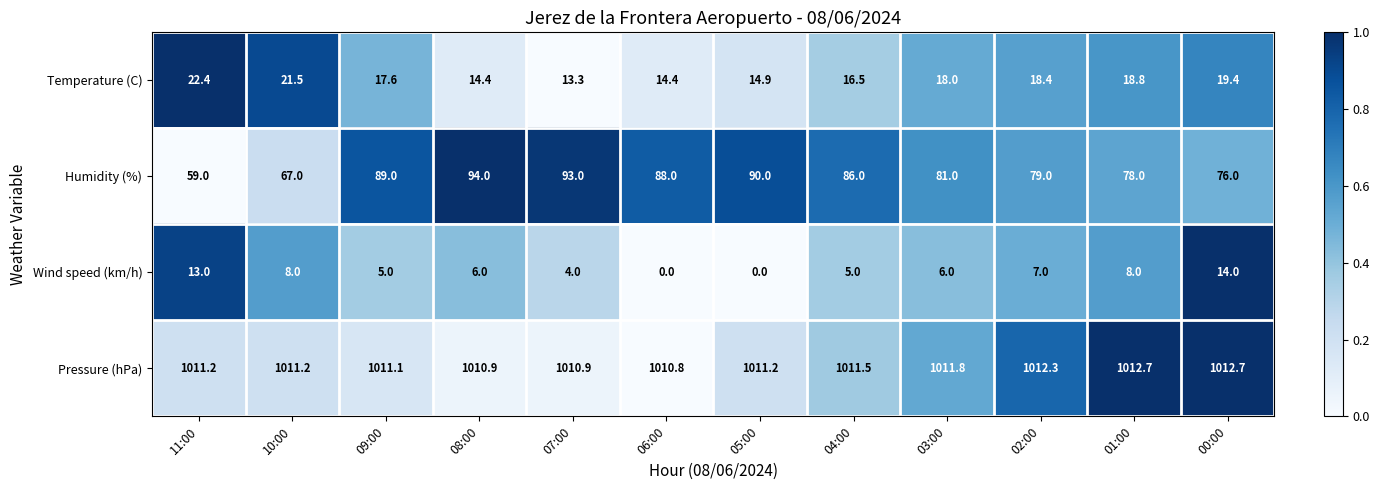

True or false: Pressure (hPa) has a value of 1011.8 at 03:00.

True